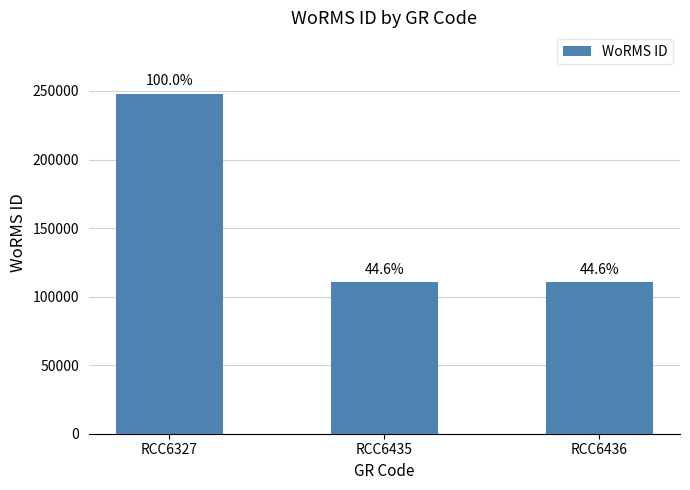

What is the average value?

156475